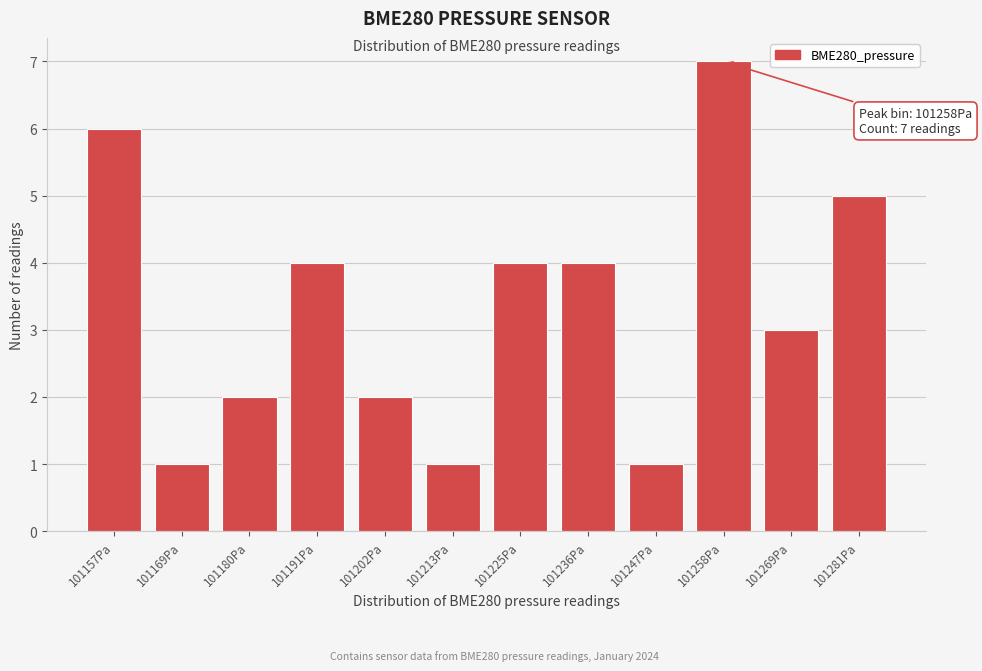

Reading right to left, transcribe all the data shown in this chart.

5	3	7	1	4	4	1	2	4	2	1	6